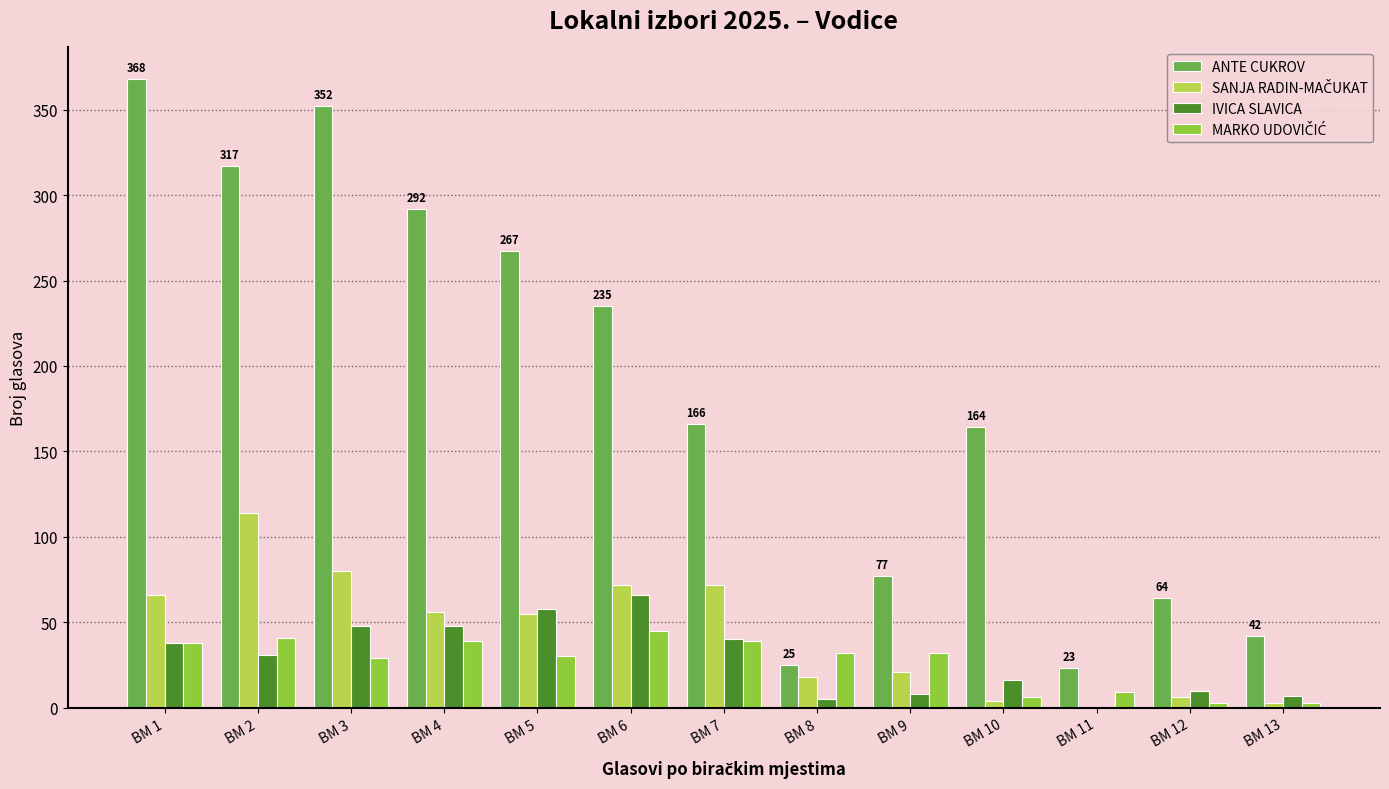

Which series has the largest range (max minus min)?

ANTE CUKROV